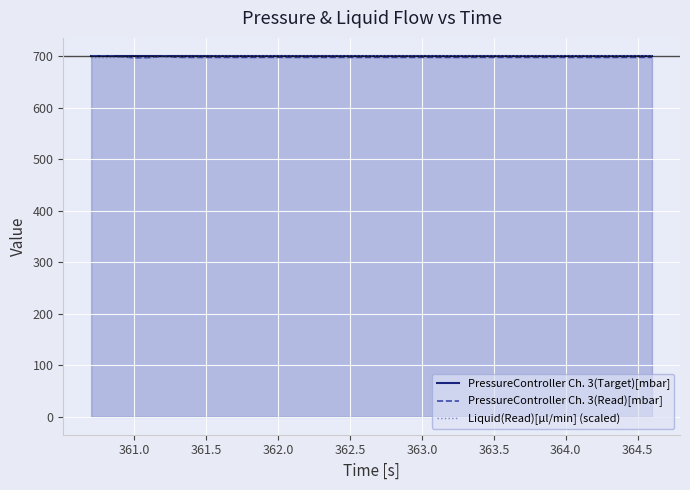

The PressureController Ch. 3(Read)[mbar] series shows 697.5 at 361.5. True or false?

True